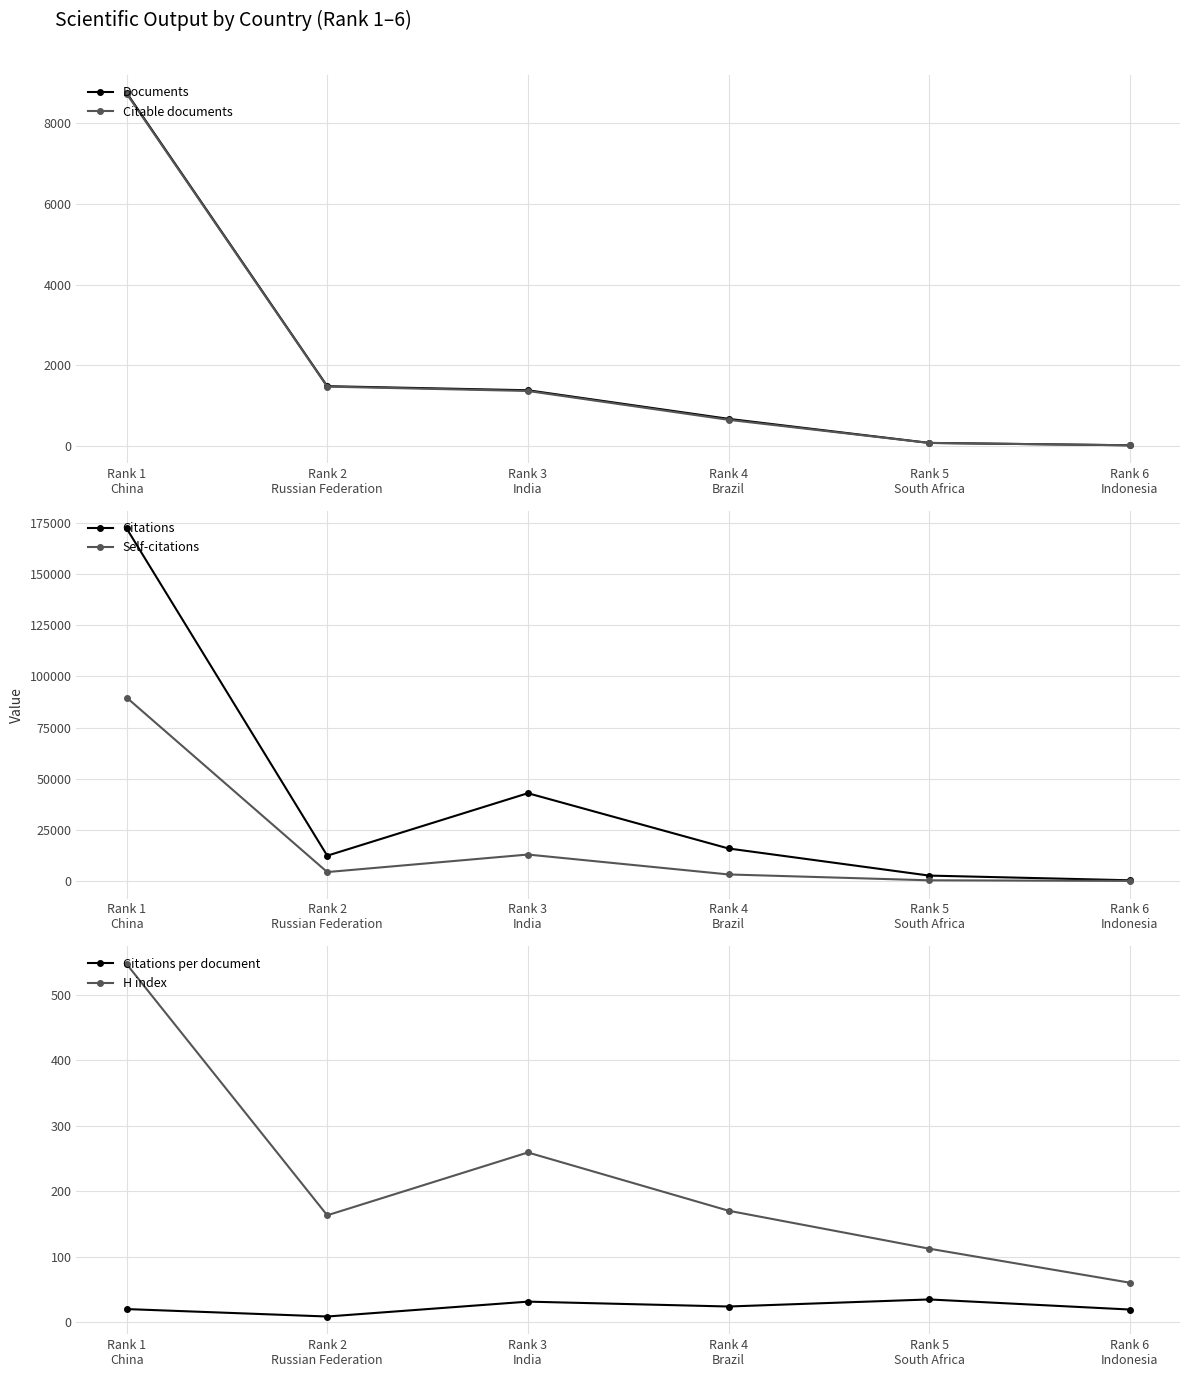

What is the minimum value shown in the chart?

8.3